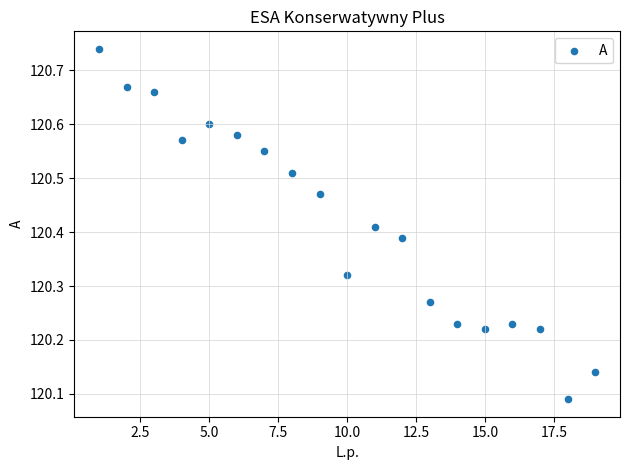

What is the range of X values (max minus min)?

18.0